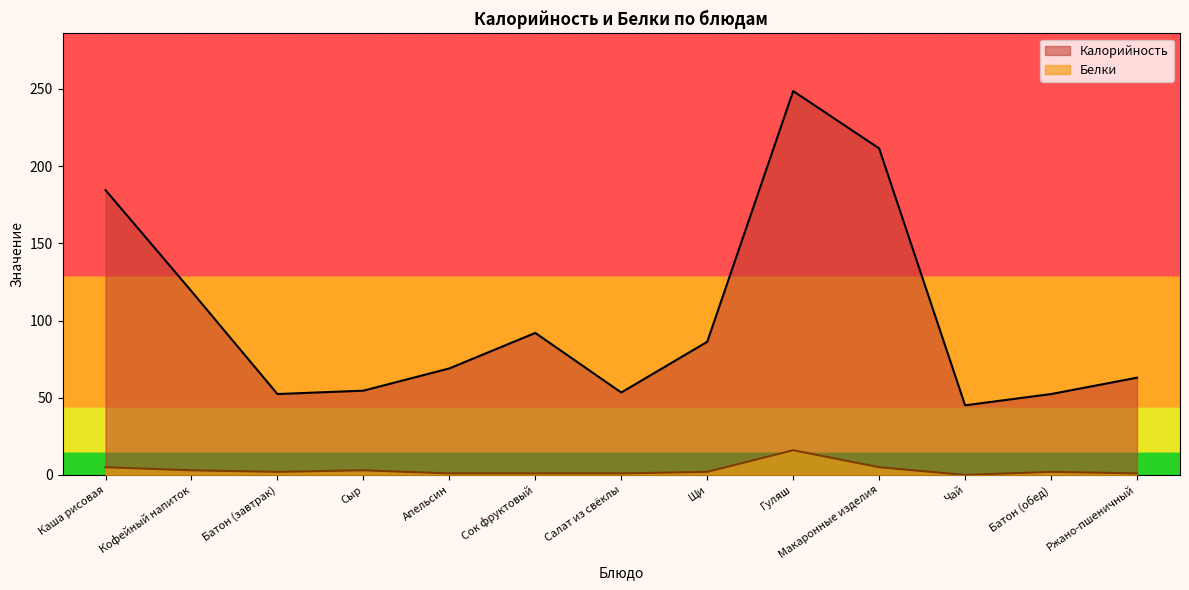

Which category has the highest value in the Калорийность series?

Гуляш